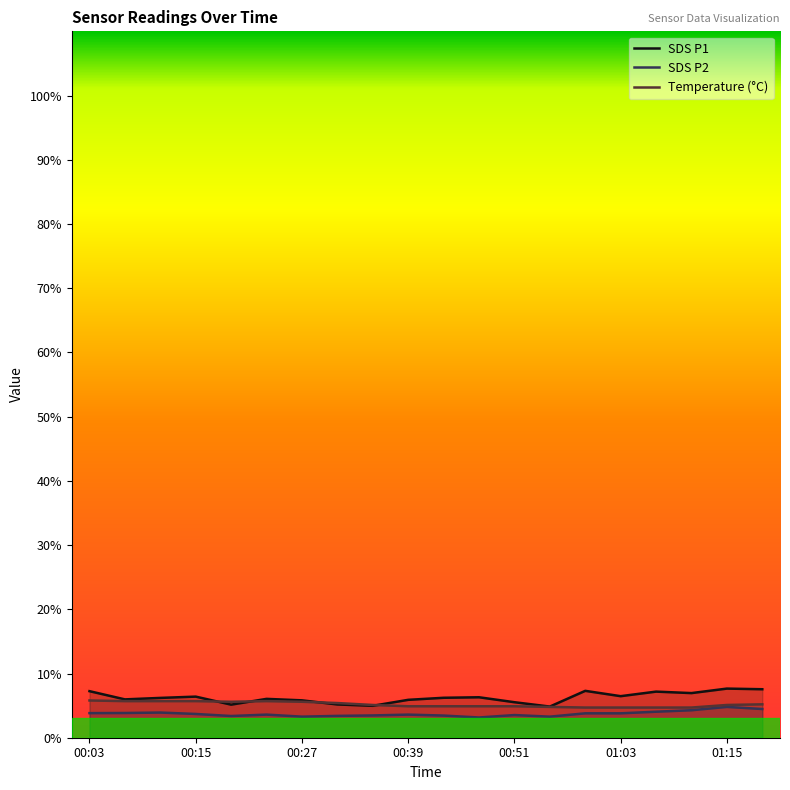

At which category does Temp reach its first local valley?

00:19